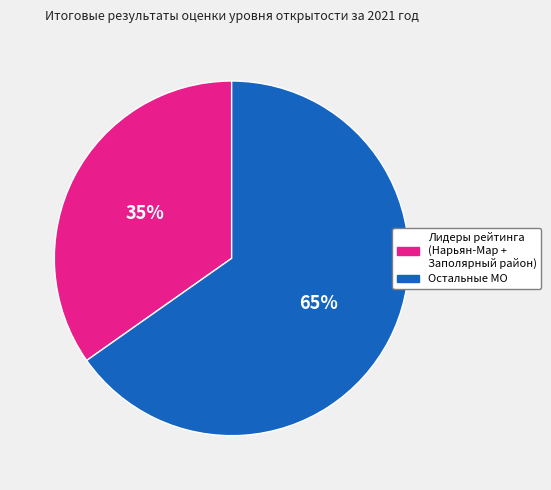

Does any single category account for the majority?

Yes